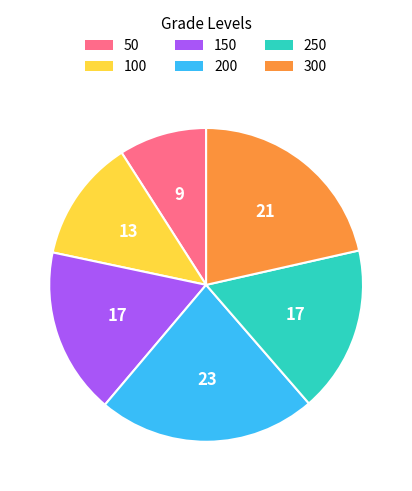

Is it true that 200 is 9% of the pie?

False